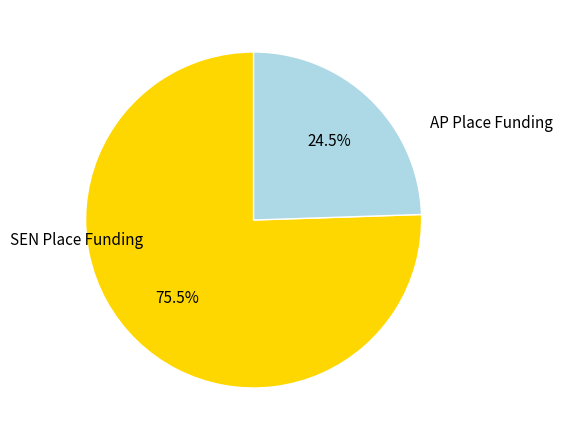

Does SEN Place Funding represent more than half of the total?

Yes